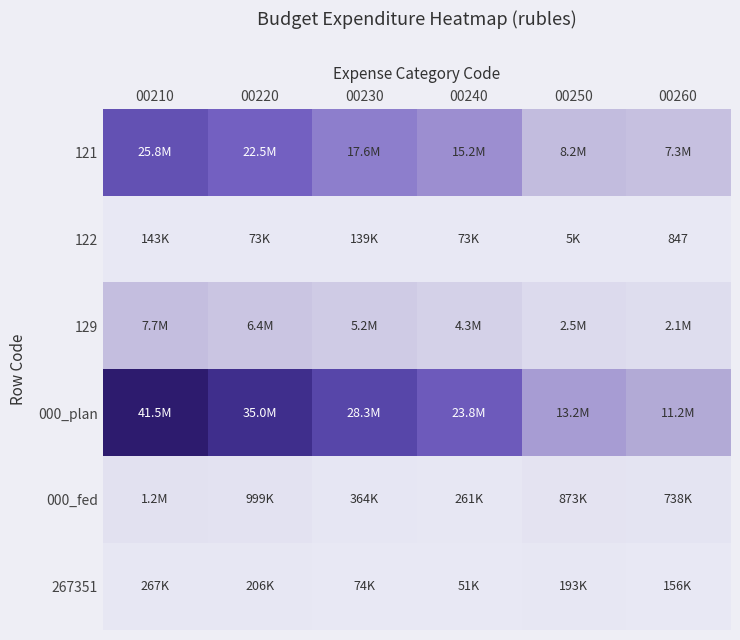

How many categories are shown in the chart?

6